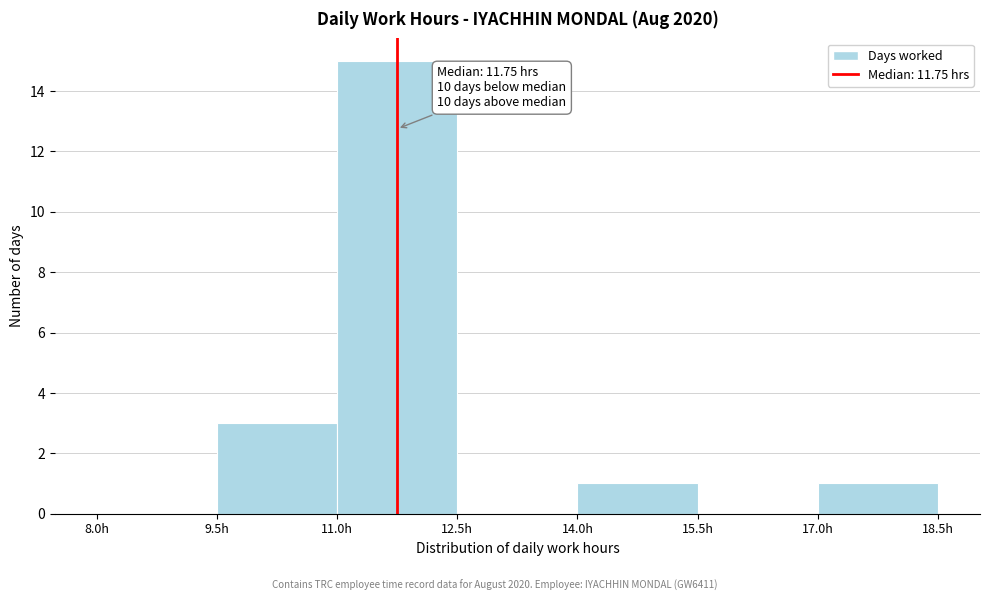

Which range on the x-axis has the tallest bar?

11.0 to 12.5